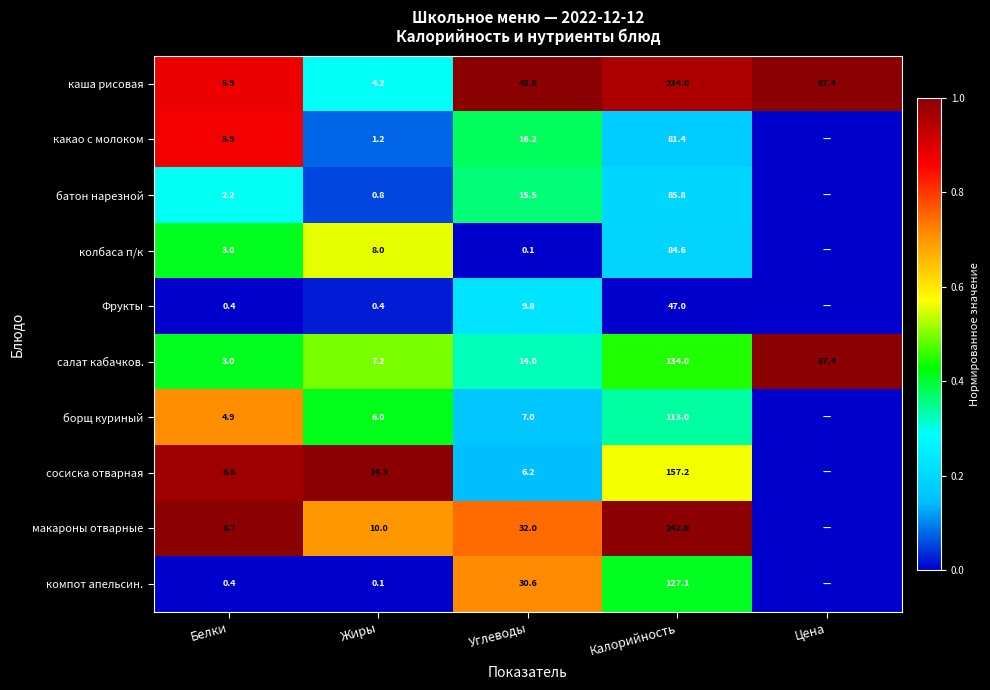

The value of компот апельсин. at Белки is 0.4. True or false?

True